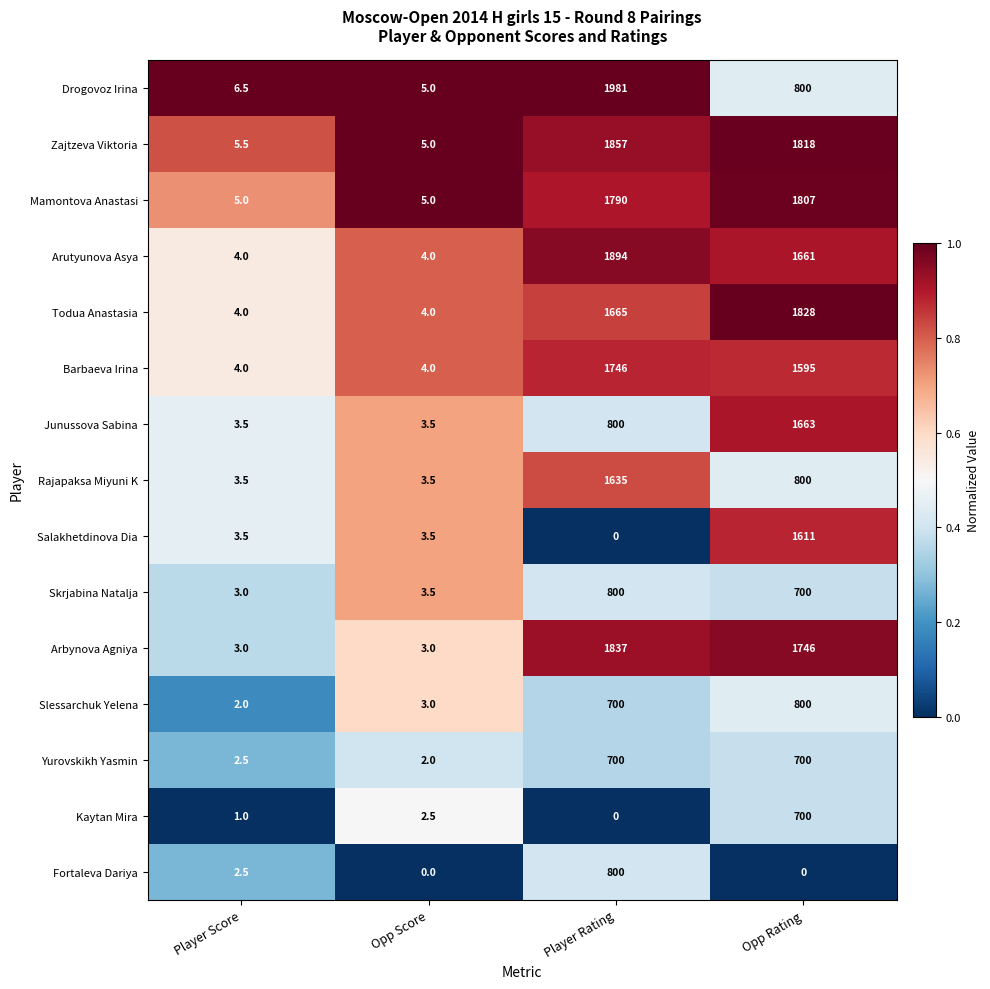

What is the sum of all Fortaleva Dariya values?

802.5